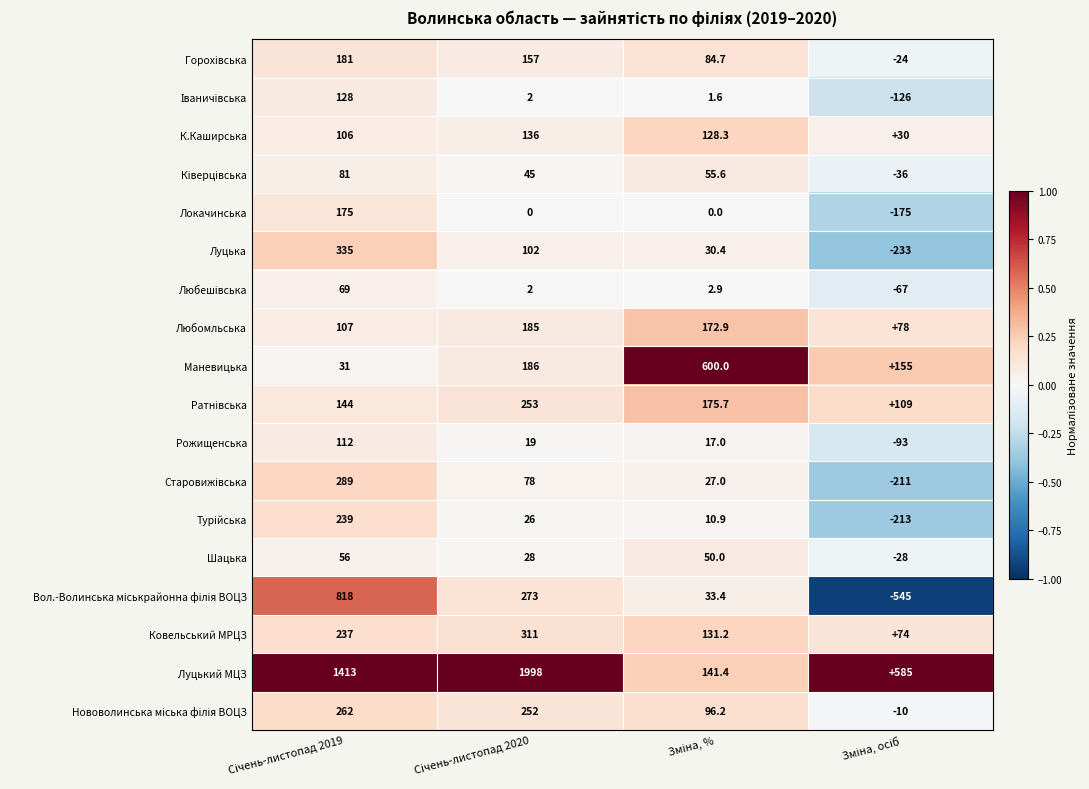

At how many categories does at least one series exceed 210?

4